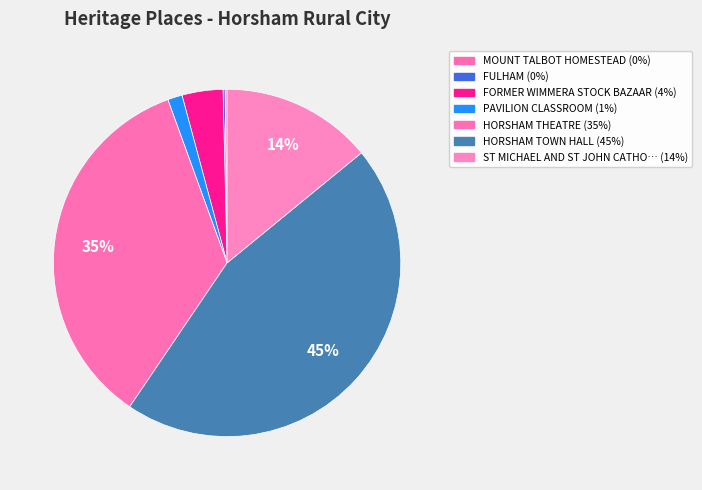

How many segments does this pie chart have?

7